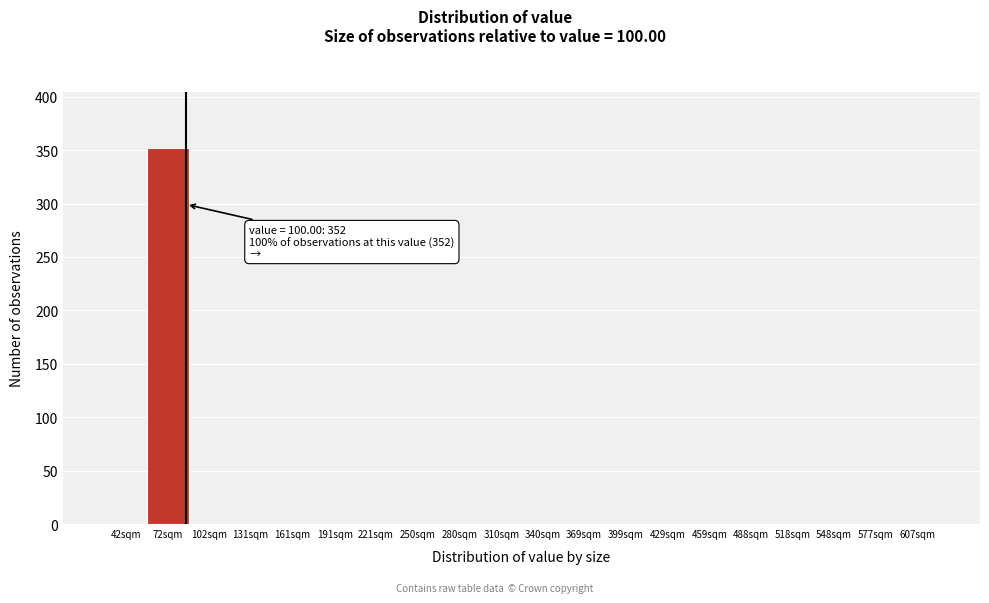

Reading left to right, list all the values displayed in this chart.

42sqm=0	72sqm=352	102sqm=0	131sqm=0	161sqm=0	191sqm=0	221sqm=0	250sqm=0	280sqm=0	310sqm=0	340sqm=0	369sqm=0	399sqm=0	429sqm=0	459sqm=0	488sqm=0	518sqm=0	548sqm=0	577sqm=0	607sqm=0